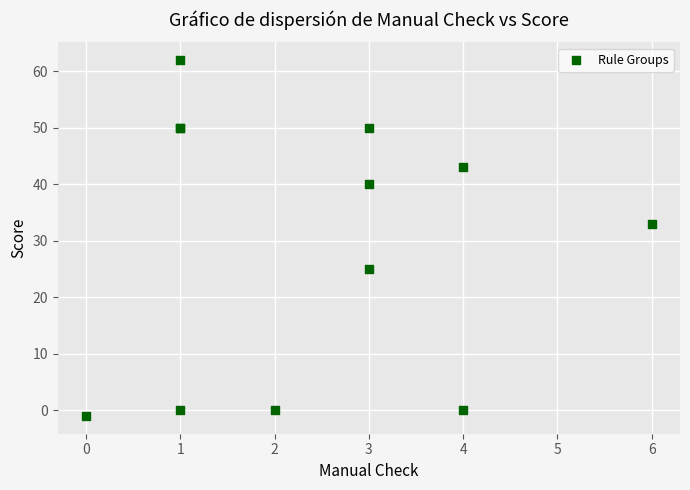

What Y value in the scatter plot is closest to 30?

33